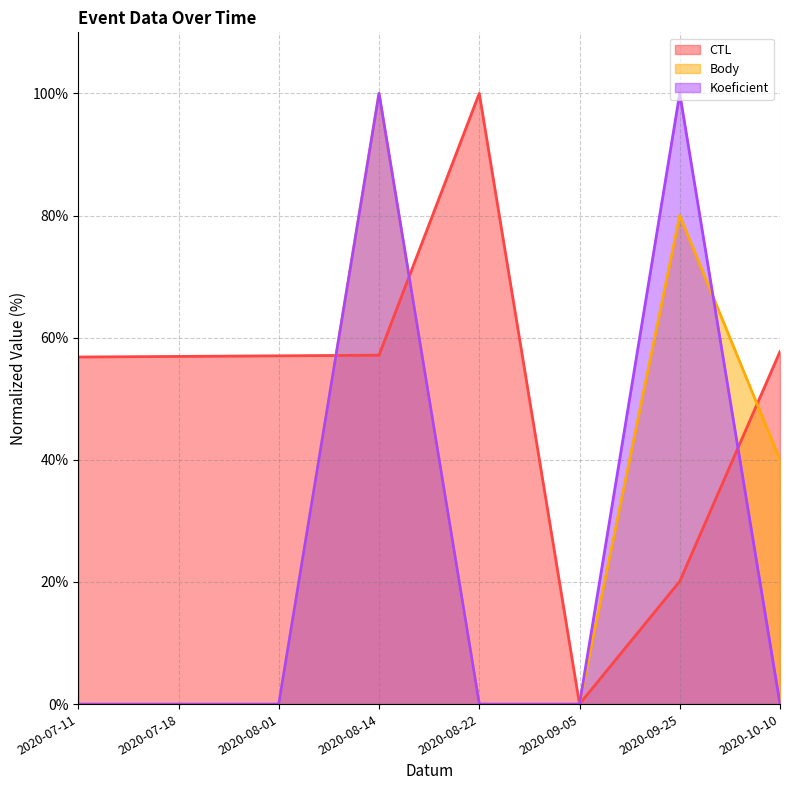

Which category has the highest value in the Body series?

2020-08-14